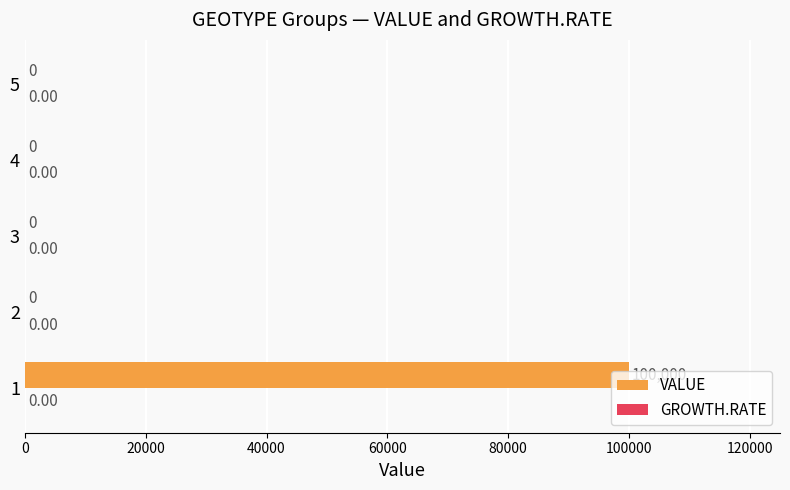

What is the change in value from 1 to 4?

-100000